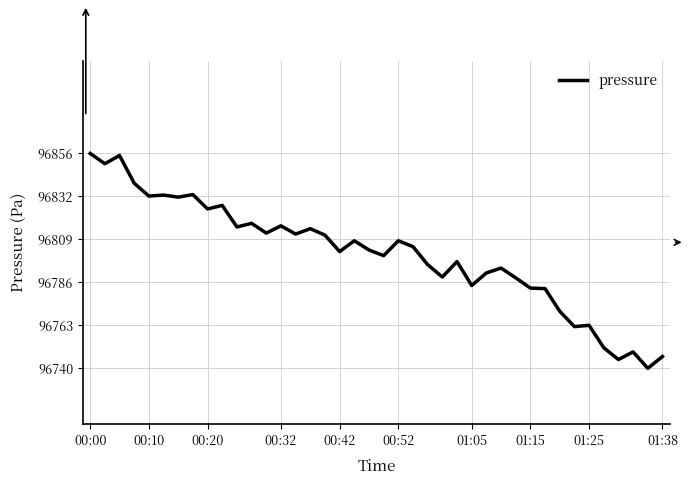

What is the smallest value displayed?

96739.8